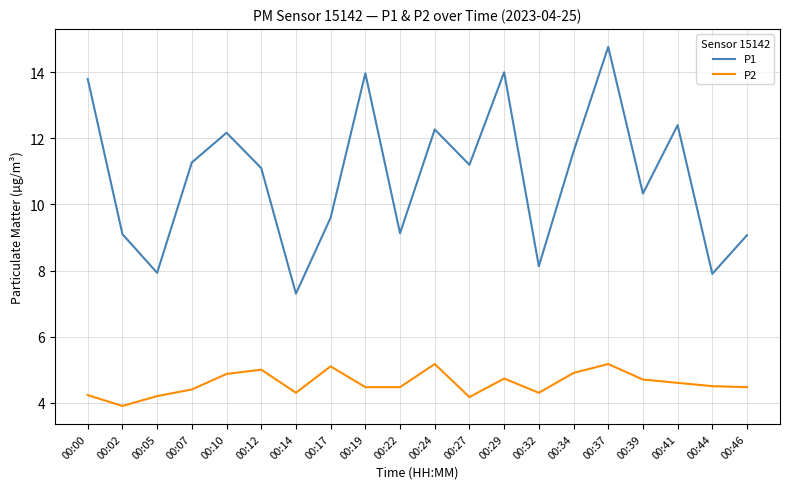

Reading right to left, extract all data points from this chart.

P1: 9.1	7.9	12.4	10.3	14.8	11.6	8.1	14.0	11.2	12.3	9.1	14.0	9.6	7.3	11.1	12.2	11.3	7.9	9.1	13.8
P2: 4.5	4.5	4.6	4.7	5.2	4.9	4.3	4.7	4.2	5.2	4.5	4.5	5.1	4.3	5.0	4.9	4.4	4.2	3.9	4.2